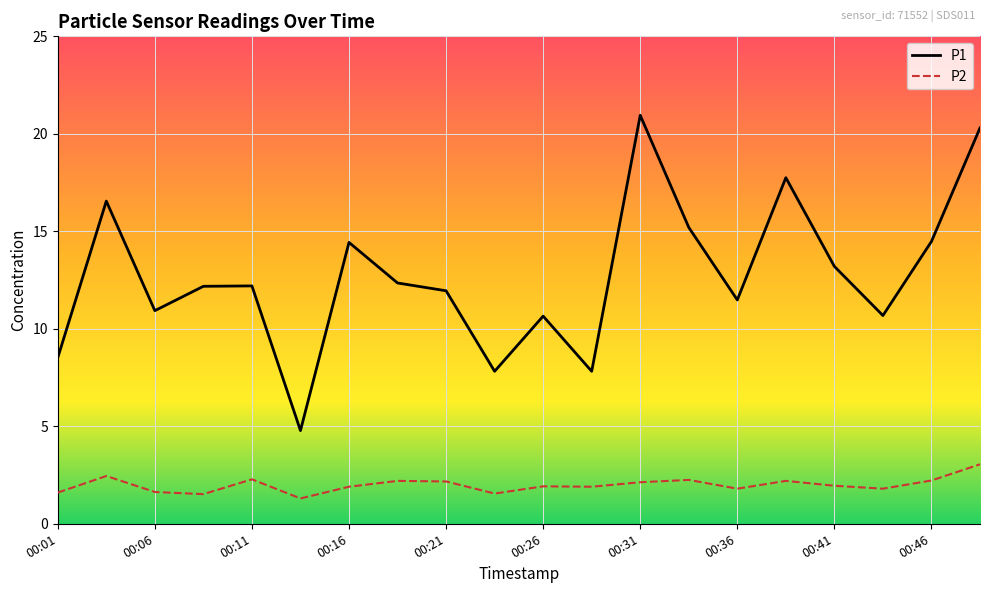

List the series in order of their peak value, lowest first.

P2, P1